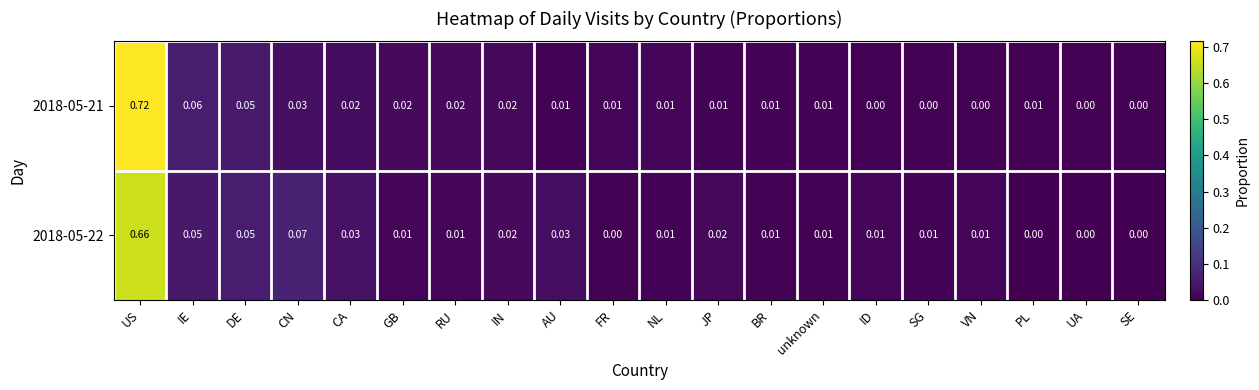

At which category is the sum across all series the highest?

US